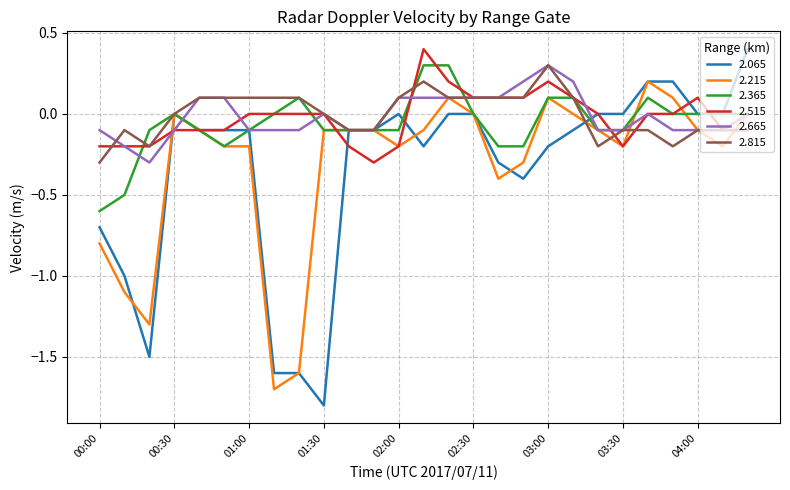

Which series has the largest range (max minus min)?

2.065